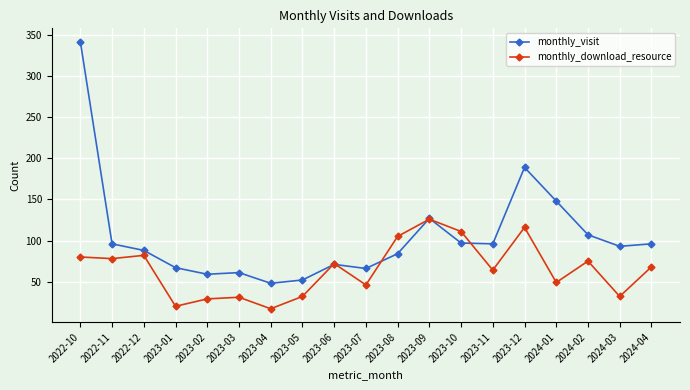

The value of monthly_download_resource at 2023-02 is 47. True or false?

False